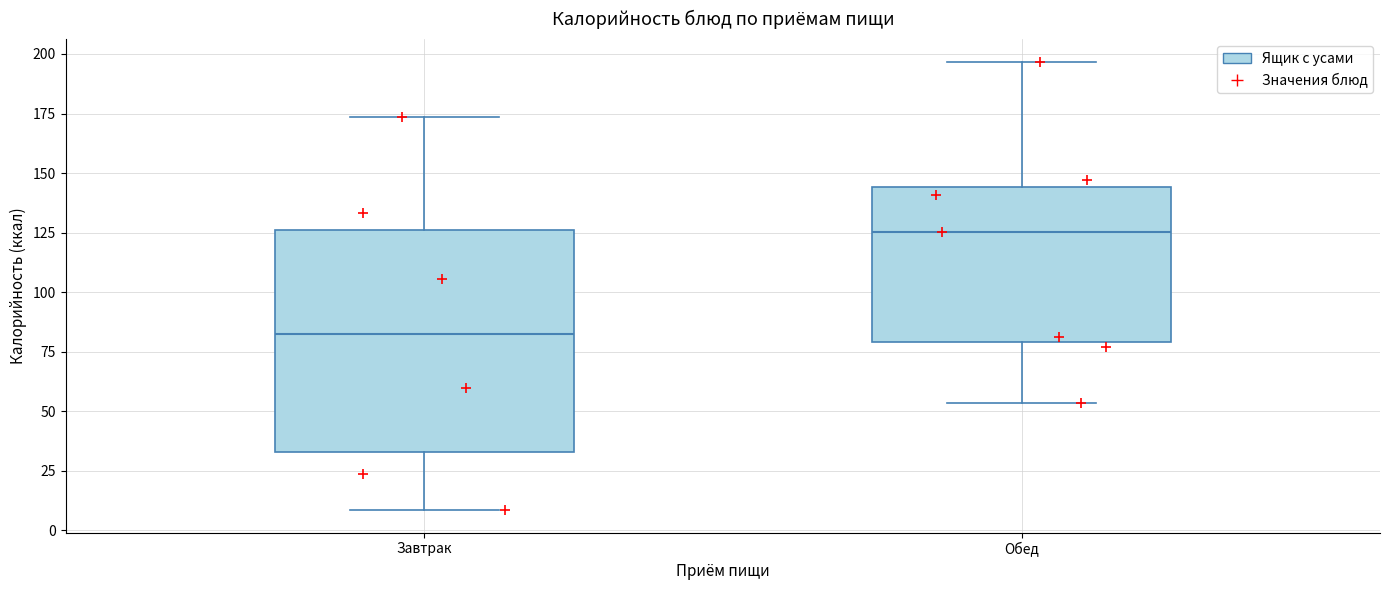

Where does the median line of the box for Обед sit on the y-axis? The values are not printed on the chart, so give them approximately, as read against the axis.

125